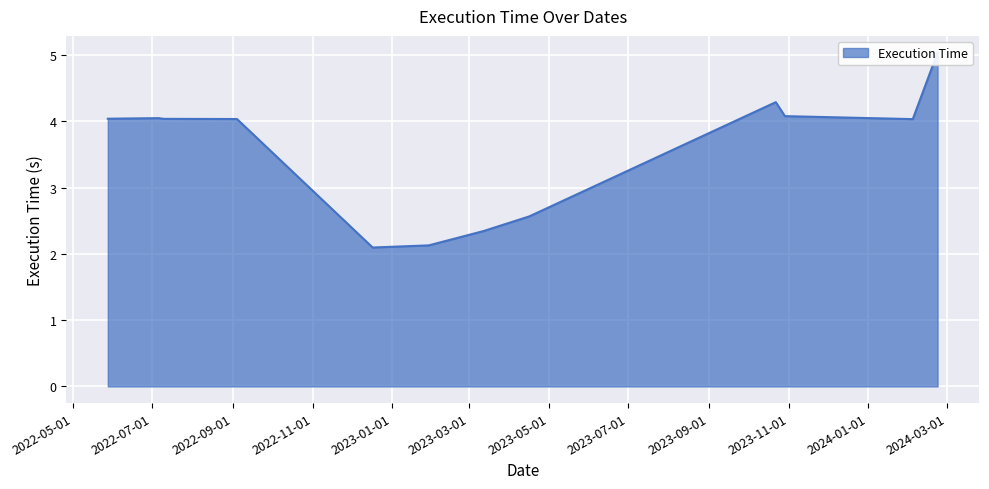

Count the number of values greater than 4.

8